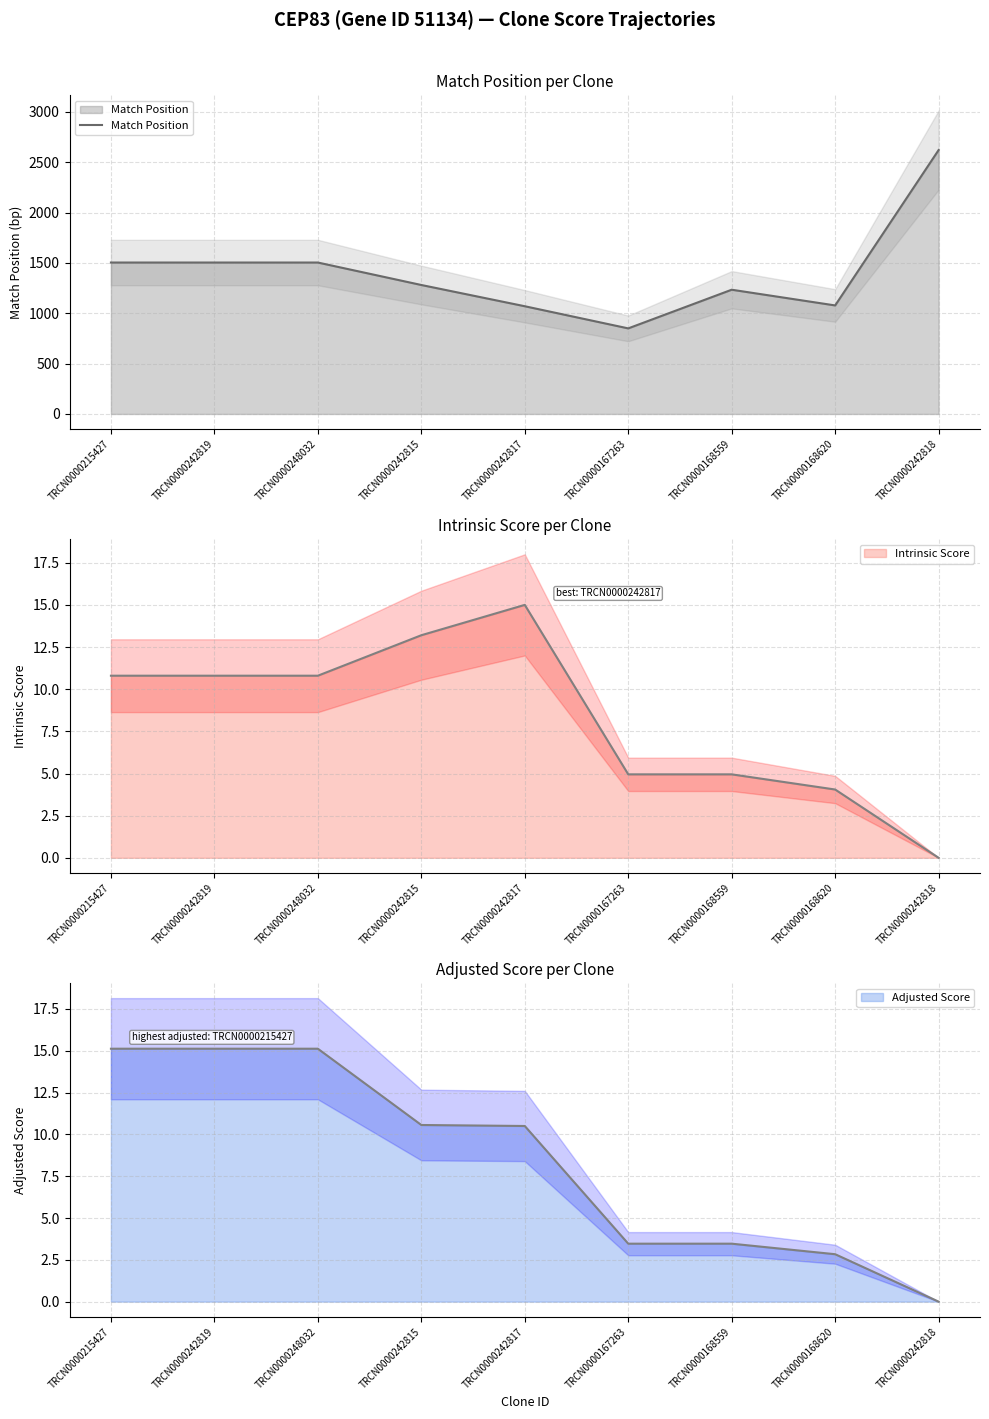

How many data points does each series have?

9